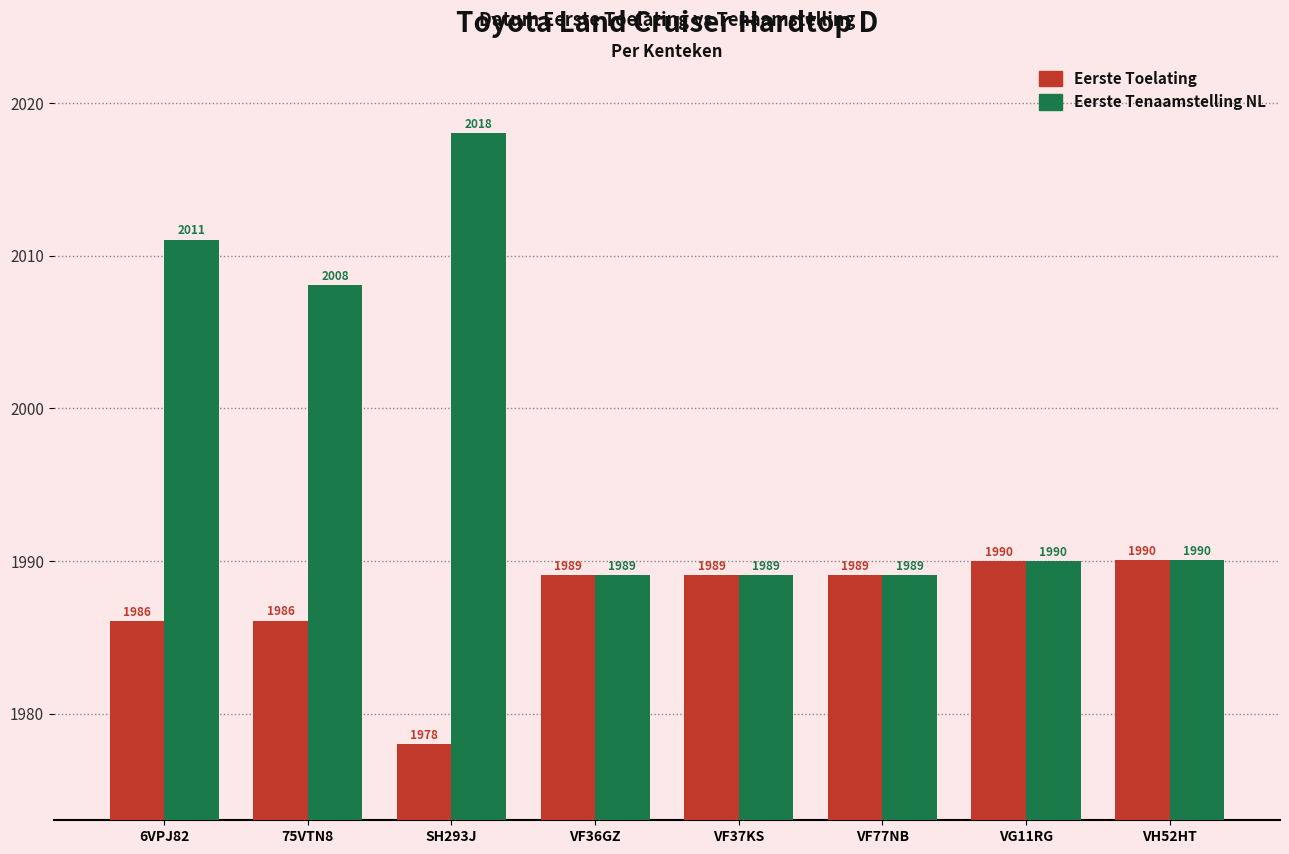

What is the smallest value displayed?

1978.0